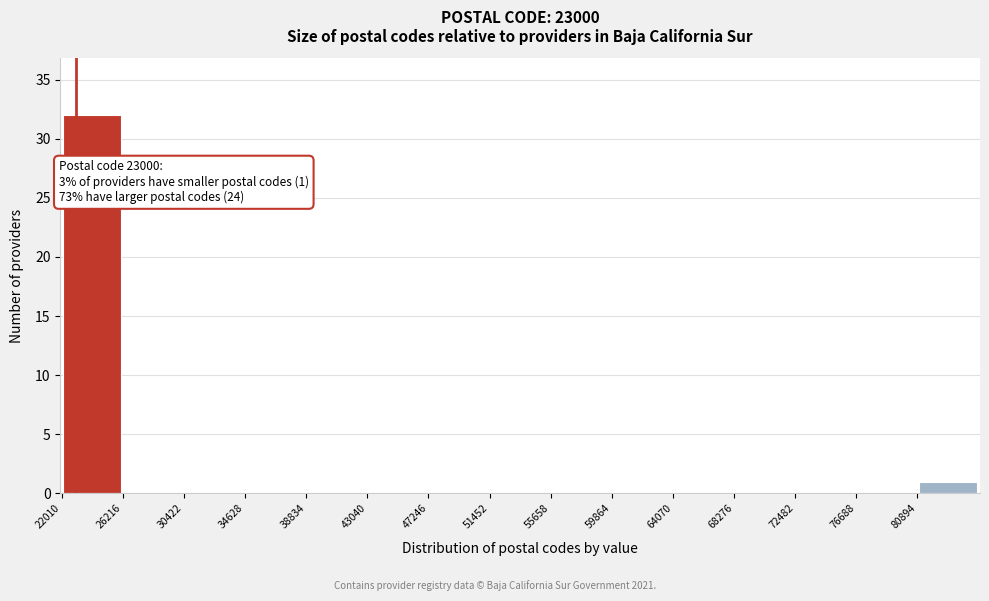

Which range on the x-axis has the tallest bar?

22000 to 26000